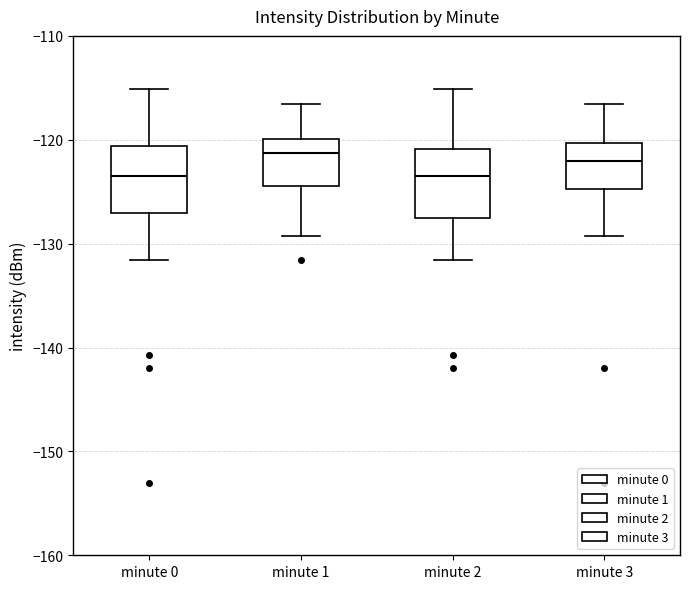

Reading left to right, transcribe this box plot: for each box, give where its median line is, the range the box spans, and where its two whiskers end, as read against the y-axis. The values are not printed on the chart, so give them approximately, as read against the axis.

minute 0: median -123, box -127 to -121, whiskers -132 to -115
minute 1: median -121, box -124 to -120, whiskers -129 to -117
minute 2: median -123, box -128 to -121, whiskers -132 to -115
minute 3: median -122, box -125 to -120, whiskers -129 to -117